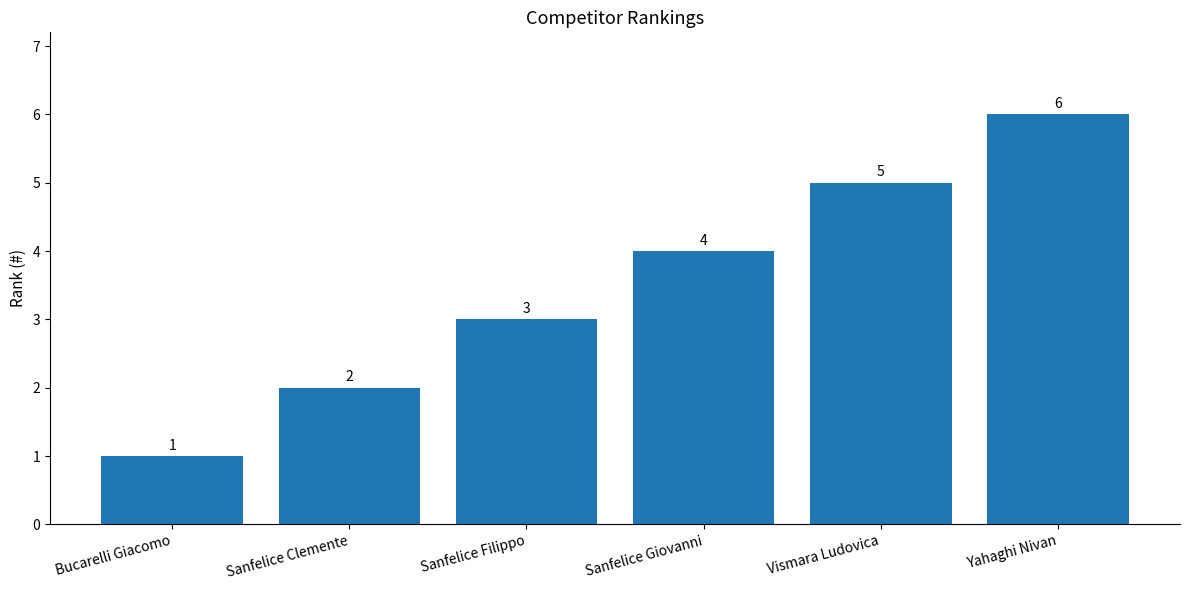

The chart shows a value of 4 at Sanfelice Filippo. True or false?

False